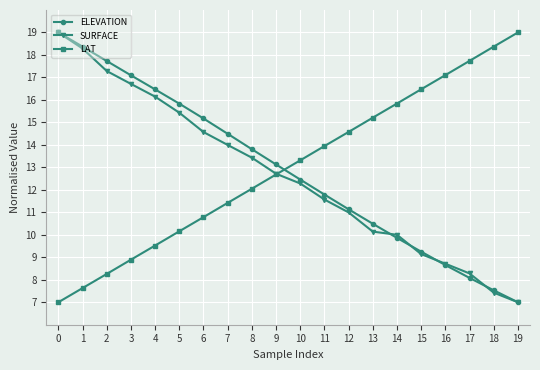

What is the minimum value shown in the chart?

7.0